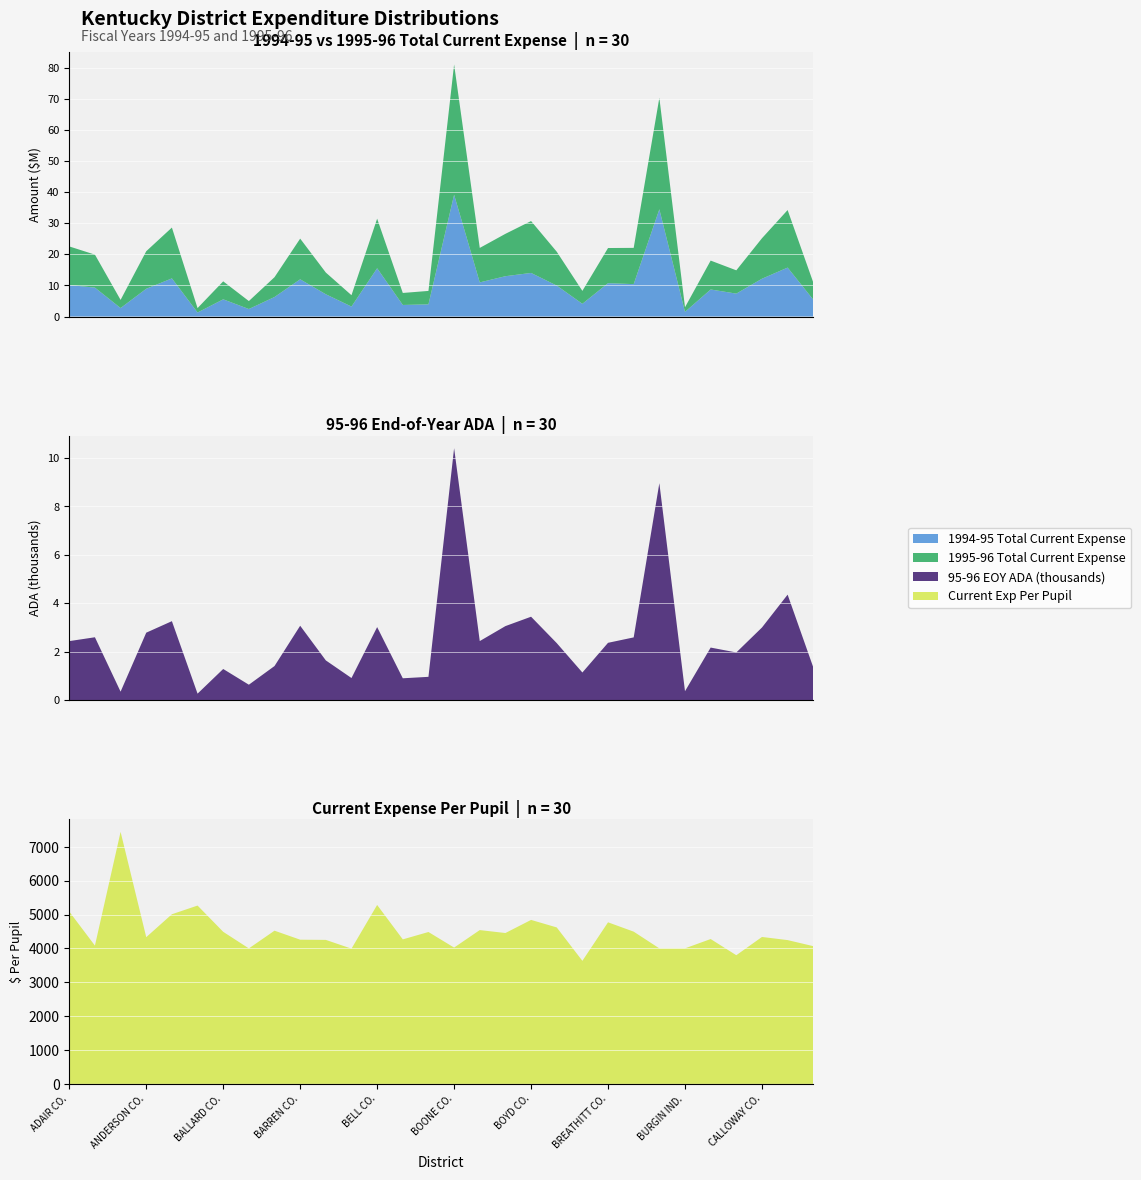

Reading right to left, extract all data points from this chart.

1994-95 Total Current Expense: 5418021.9	15736729.4	12151600.1	7364257.0	8691099.1	1491006.0	34494922.1	10419027.7	10720942.9	4086888.4	9951609.7	14016056.5	12964478.7	10973594.6	39181679.7	3903607.5	3713612.8	15521354.2	3196487.2	7153548.2	11962144.7	6268932.5	2406130.4	5523785.0	1282461.1	12263096.9	8919875.0	2723215.0	9289796.2	10127724.0
1995-96 Total Current Expense: 5518405.1	18508183.6	13024352.7	7489353.1	9296405.5	1485308.6	35859731.5	11658753.2	11306875.4	4156518.8	10896541.4	16692017.8	13630181.9	11088413.6	41888343.3	4326315.7	3861748.0	15950283.2	3655582.9	6987374.7	13092241.7	6382376.2	2558305.4	5788095.2	1422825.7	16346988.9	12079567.9	2621874.2	10611393.9	12414092.2
95-96 EOY ADA: 1356.4	4357.4	3001.0	1970.6	2172.7	371.0	8959.4	2592.6	2369.0	1143.6	2357.7	3446.1	3058.6	2440.6	10403.8	964.3	904.7	3017.8	915.1	1642.8	3073.7	1410.3	639.3	1288.5	270.1	3262.5	2787.2	352.2	2598.0	2439.2
Current Exp Per Pupil: 4068.4	4247.5	4340.0	3800.5	4278.7	4003.5	4002.5	4496.9	4772.9	3634.6	4621.7	4843.7	4456.4	4543.3	4026.2	4486.5	4268.5	5285.4	3994.7	4253.3	4259.4	4525.6	4001.7	4492.1	5267.8	5010.6	4333.9	7444.3	4084.4	5089.4